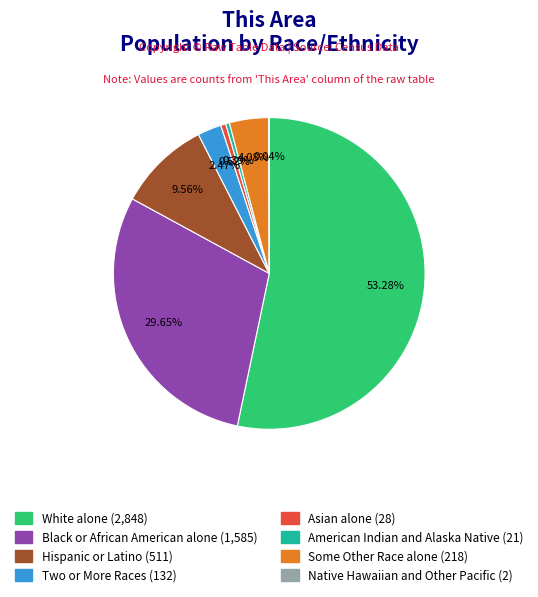

To the nearest percent, what percentage of the pie is Black or African American alone?

30%